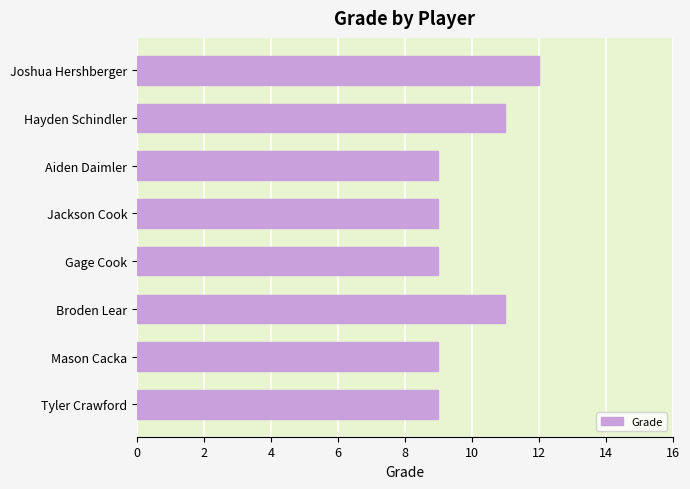

What is the greatest value displayed?

12